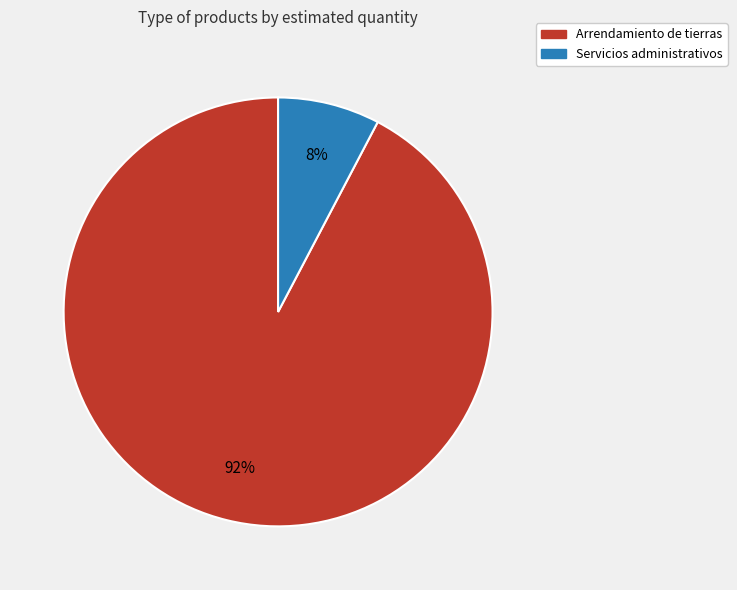

To the nearest percent, what is the combined percentage of Arrendamiento de tierras and Servicios administrativos?

100%